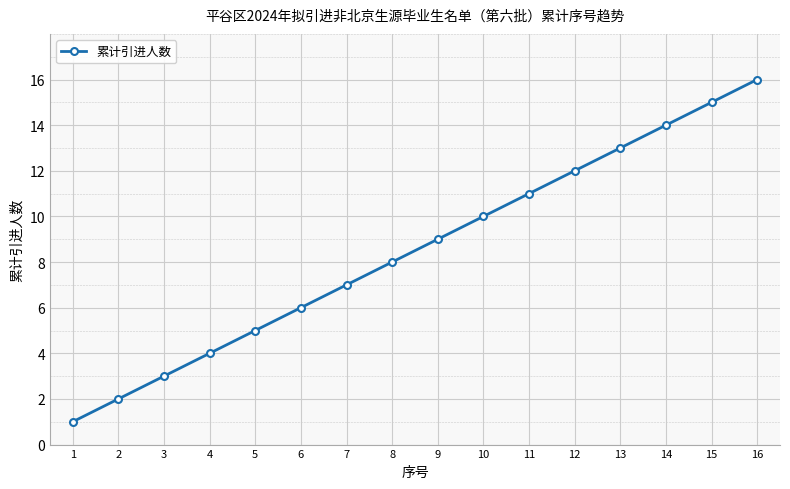

The value at 9 is 9. True or false?

True